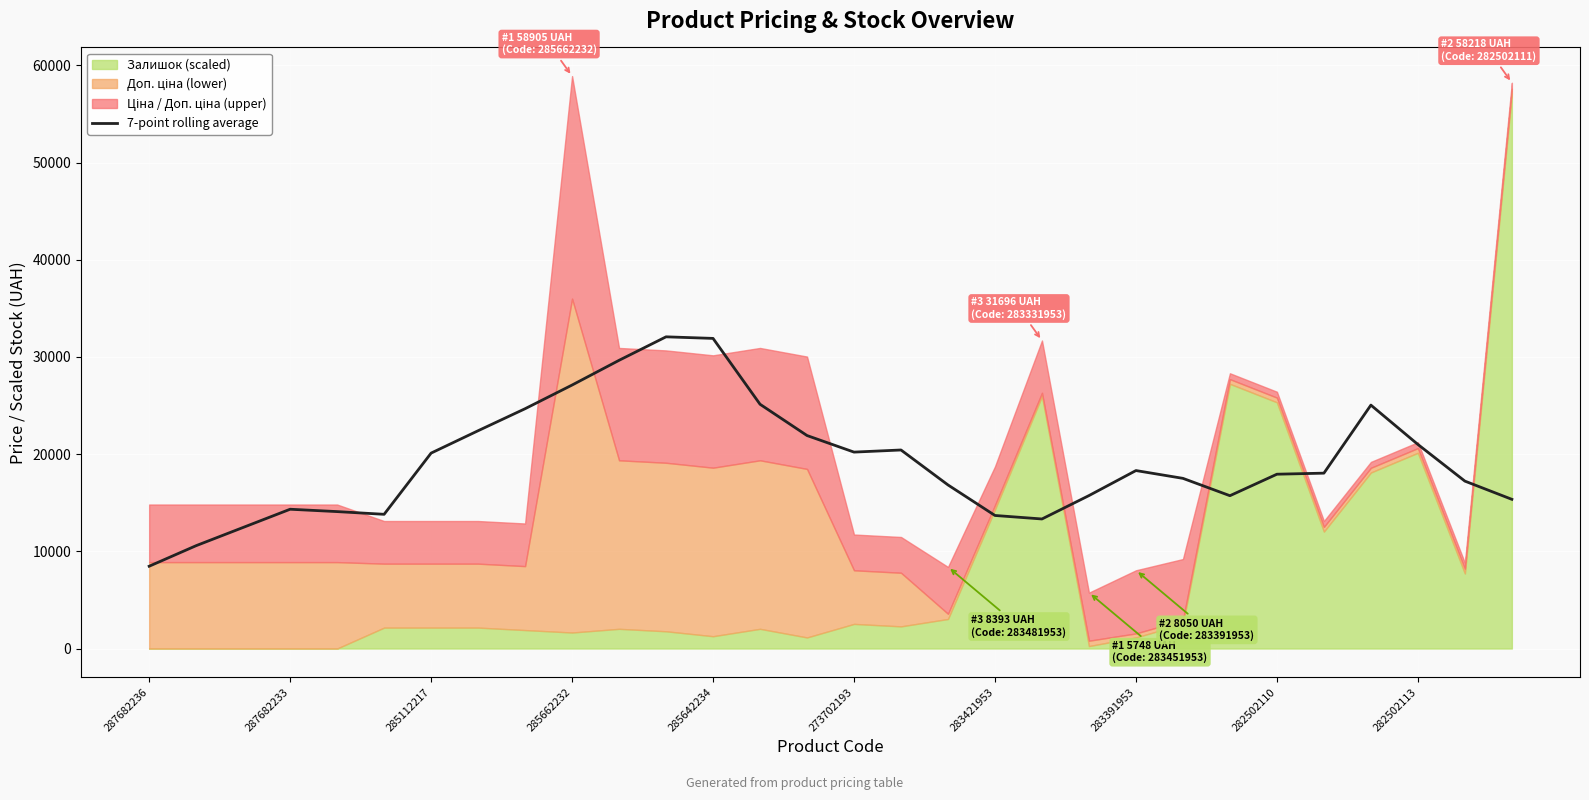

Which label corresponds to the smallest value in the chart?

287682236